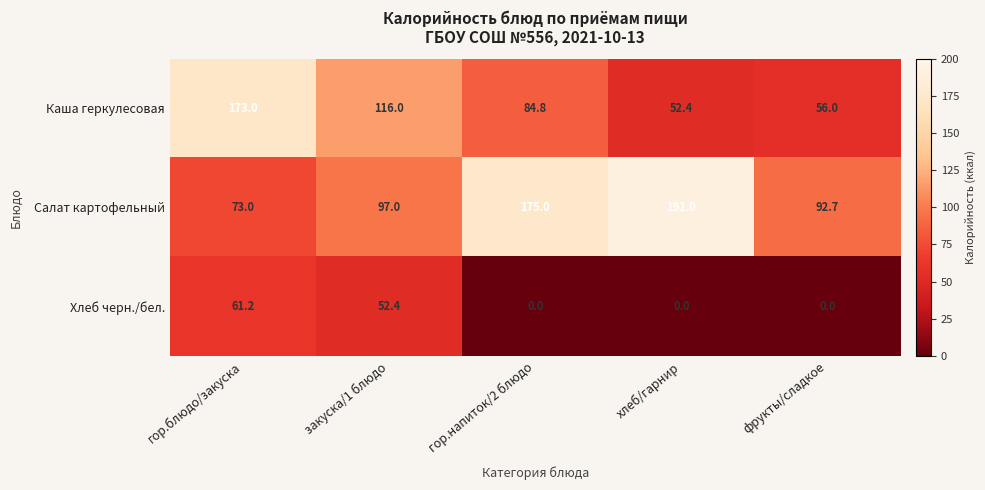

What is the spread (max minus min) of values at гор.блюдо/закуска?

111.8